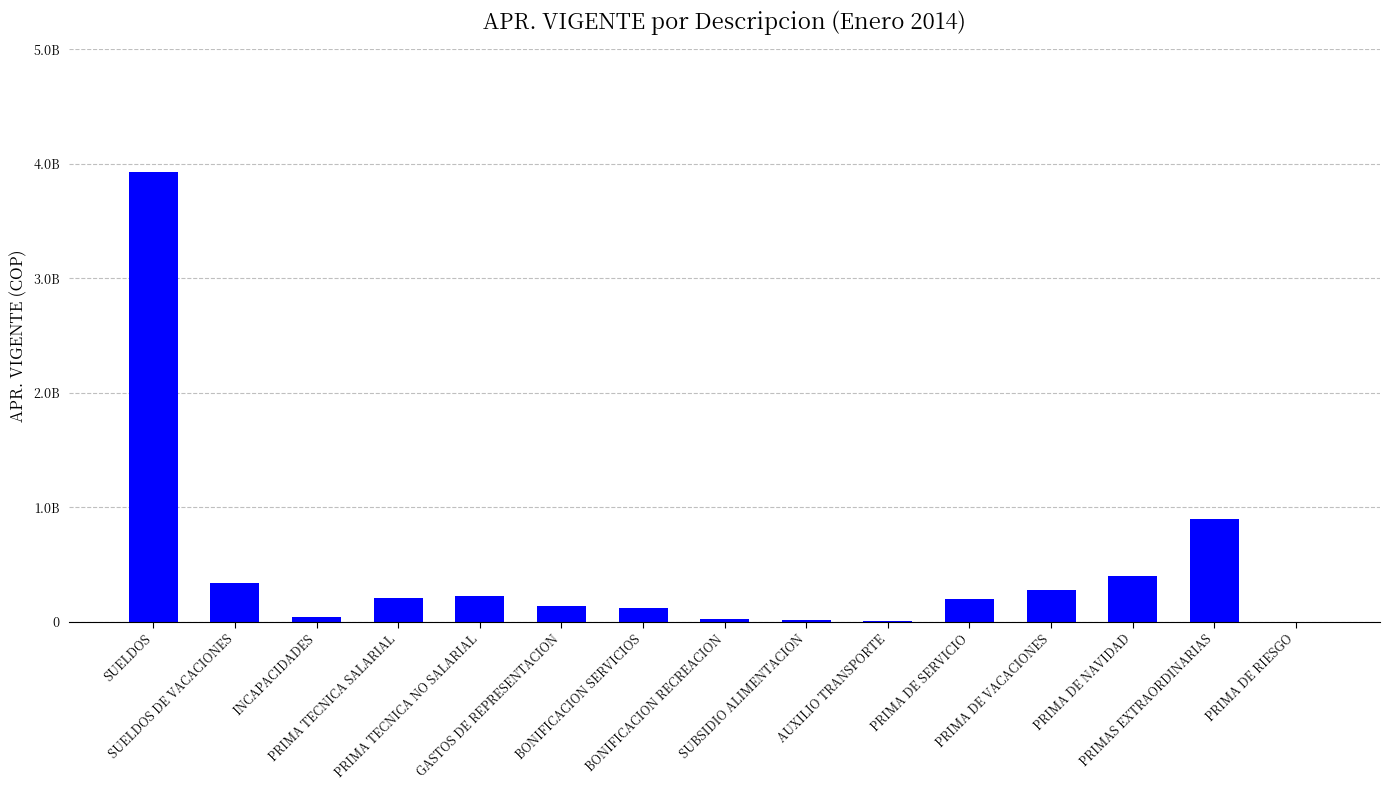

At which label is the value closest to 1965989353?

PRIMAS EXTRAORDINARIAS